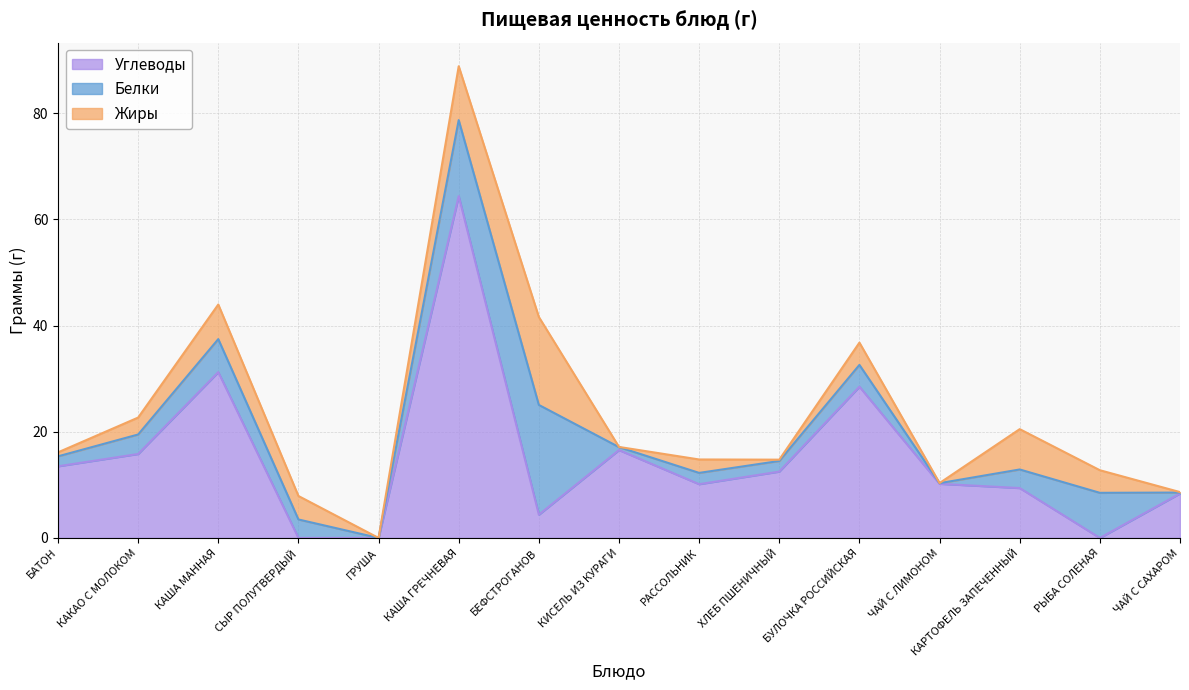

List the labels in order of Жиры value, smallest first.

ГРУША, ЧАЙ С ЛИМОНОМ, КИСЕЛЬ ИЗ КУРАГИ, ЧАЙ С САХАРОМ, ХЛЕБ ПШЕНИЧНЫЙ, БАТОН, РАССОЛЬНИК, КАКАО С МОЛОКОМ, БУЛОЧКА РОССИЙСКАЯ, РЫБА СОЛЕНАЯ, СЫР ПОЛУТВЕРДЫЙ, КАША МАННАЯ, КАРТОФЕЛЬ ЗАПЕЧЕННЫЙ, КАША ГРЕЧНЕВАЯ, БЕФСТРОГАНОВ